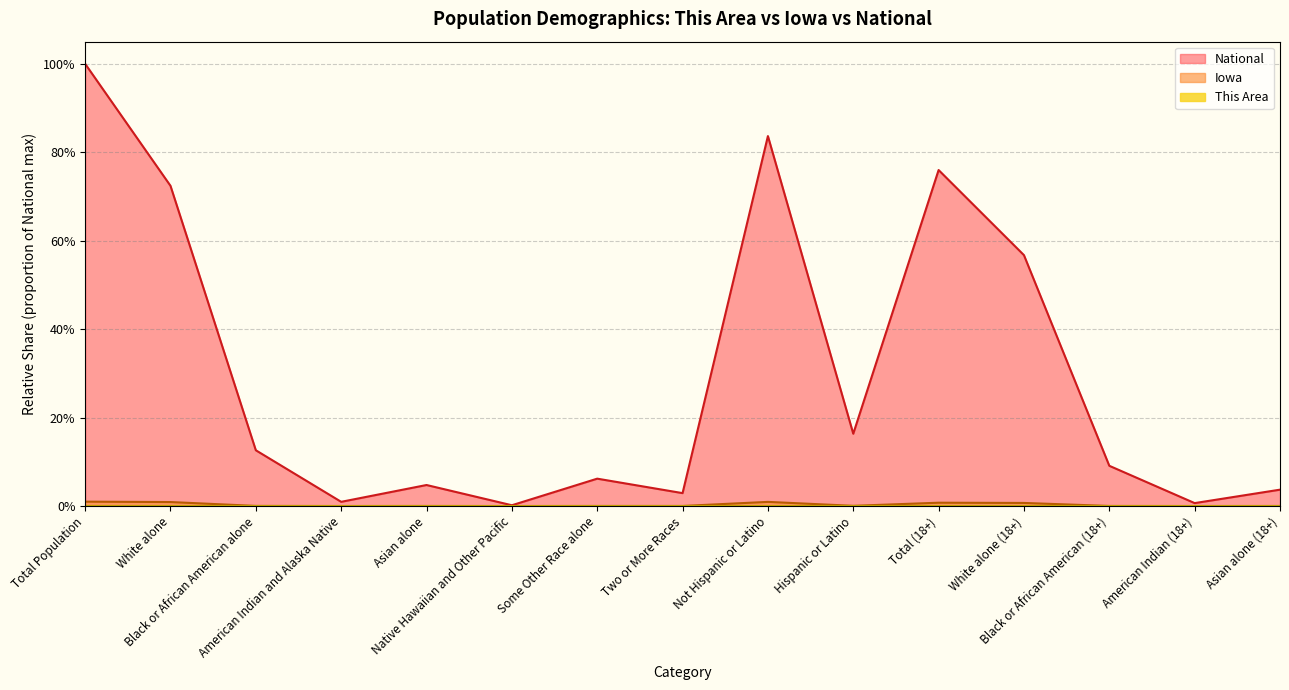

What is the total value across all series at Black or African American alone?

0.1